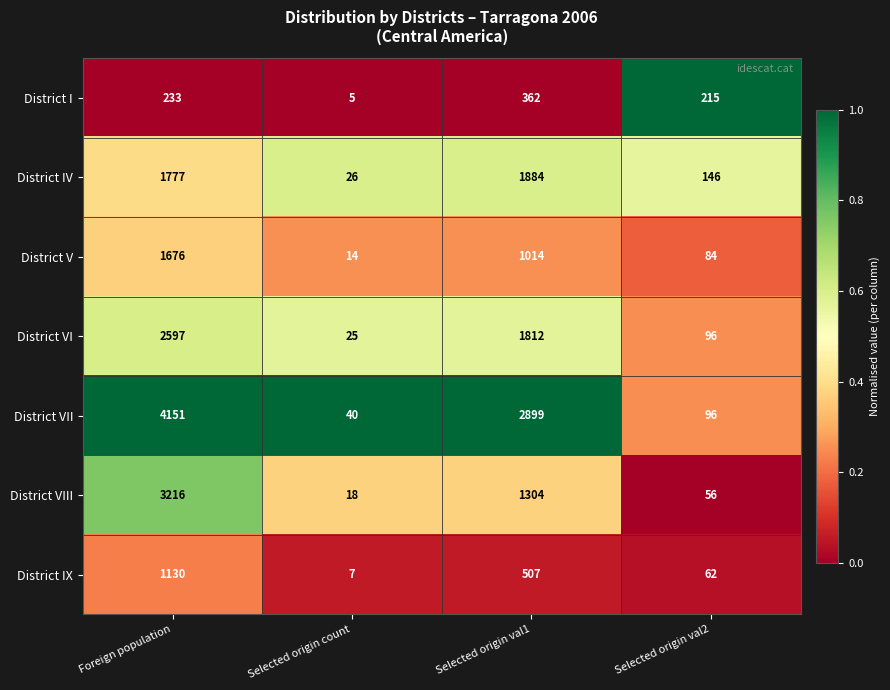

The value of District VIII at Selected origin val1 is 2280. True or false?

False